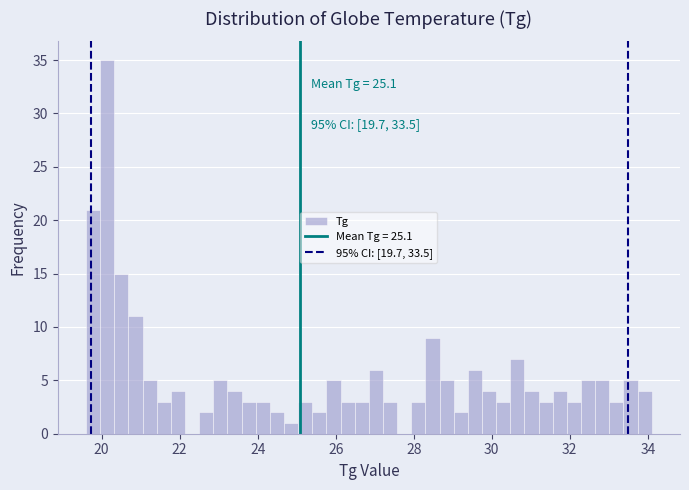

Read against the x-axis, roughly where is the centre of the tallest bar?

20.2